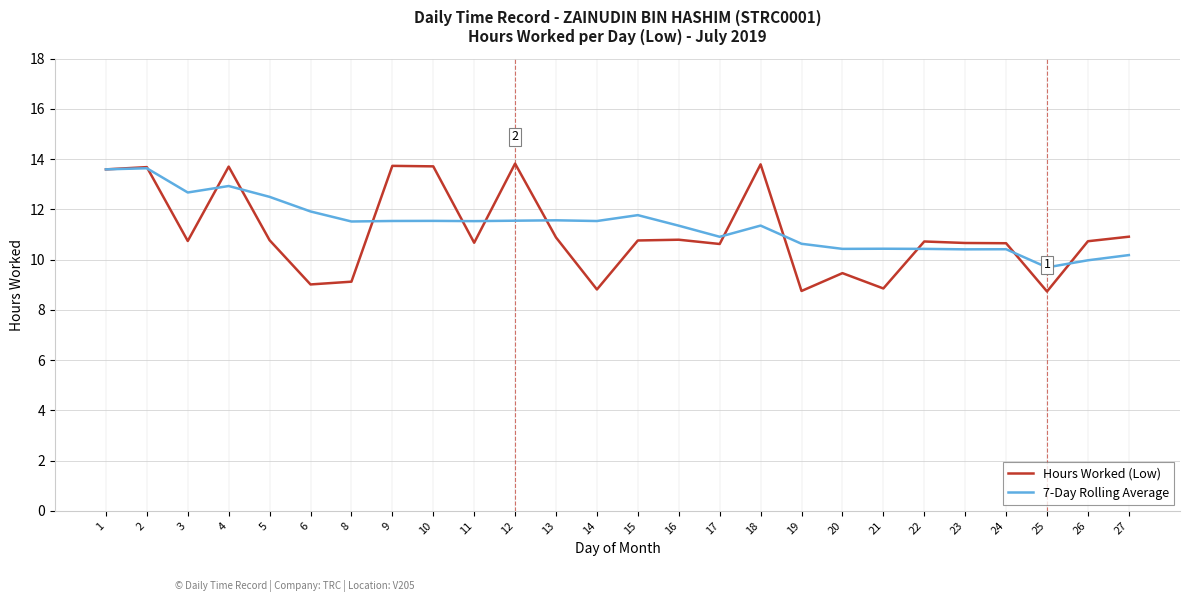

What is the highest value of the Hours Worked (Low) series?

13.8